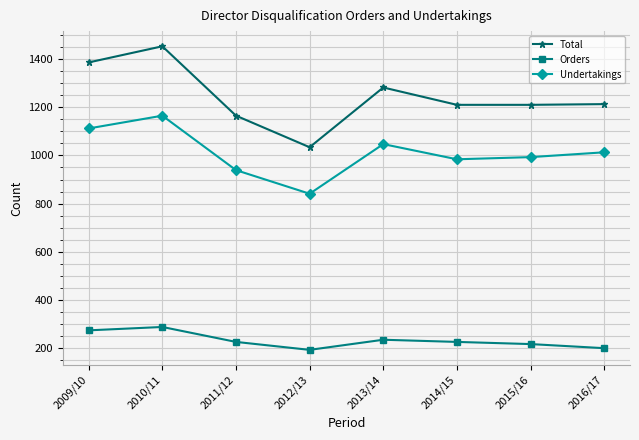

True or false: Orders and Total cross at least once.

False